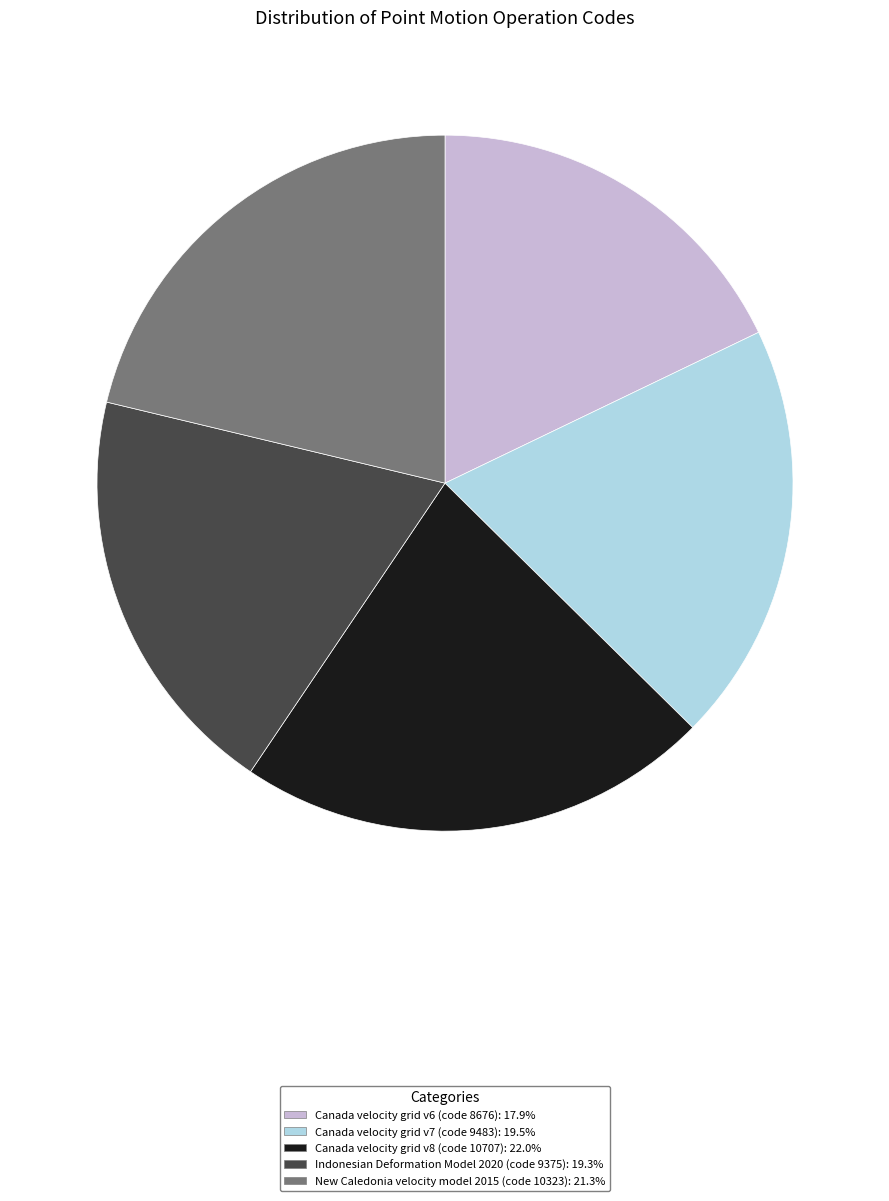

What is the ratio of the value at Canada velocity grid v7 to the value at New Caledonia velocity model 2015?

0.9